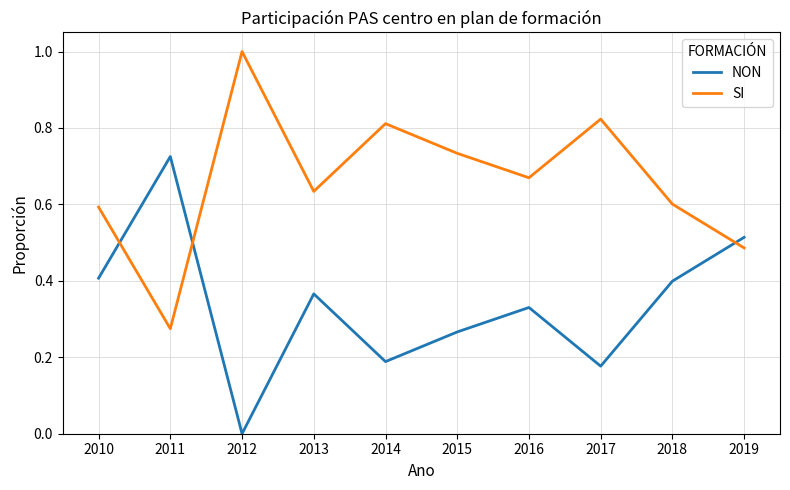

The SI series shows 0.6 at 2018. True or false?

True